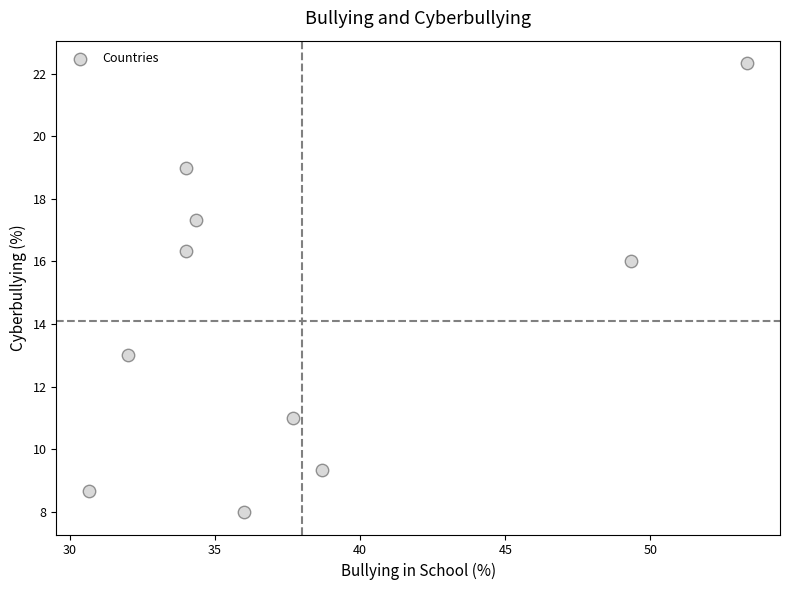

What Y value in the scatter plot is closest to 15?

16.0